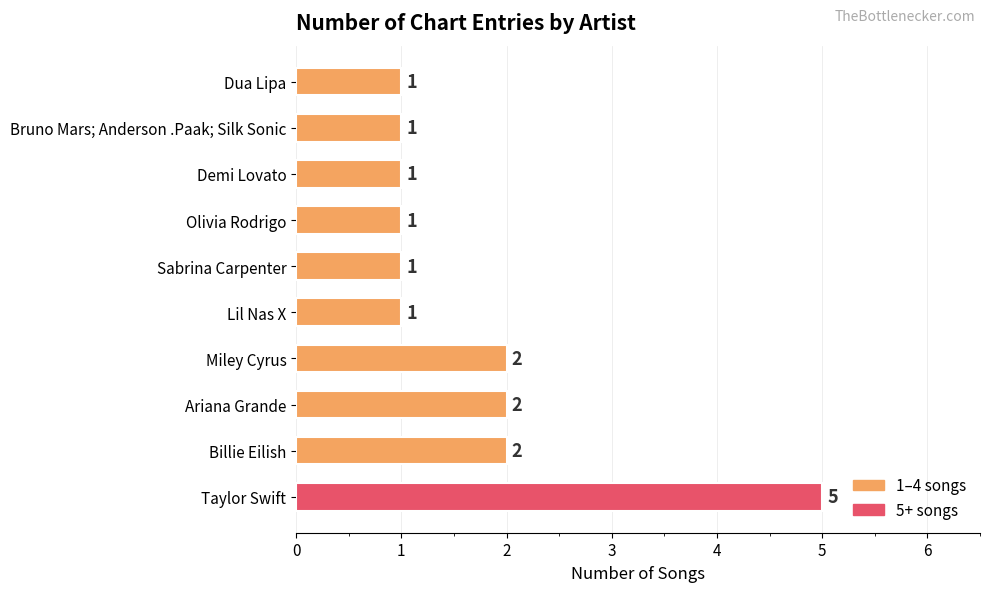

Reading top to bottom, list all the values displayed in this chart.

1	1	1	1	1	1	2	2	2	5